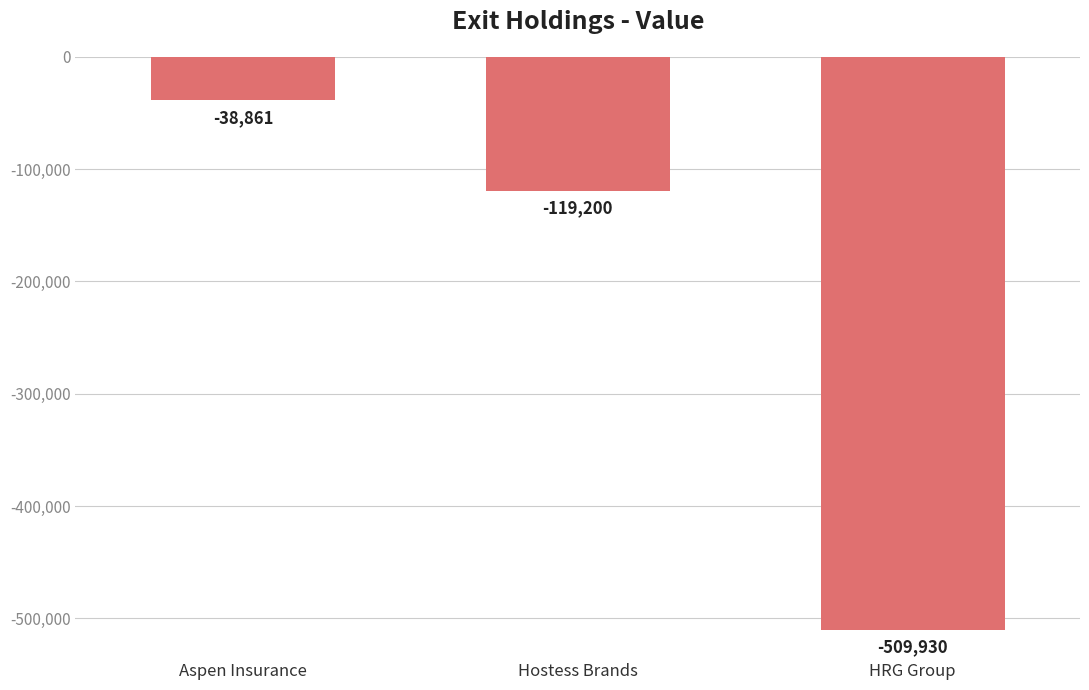

What is the label of the 2nd bar from the right?

Hostess Brands